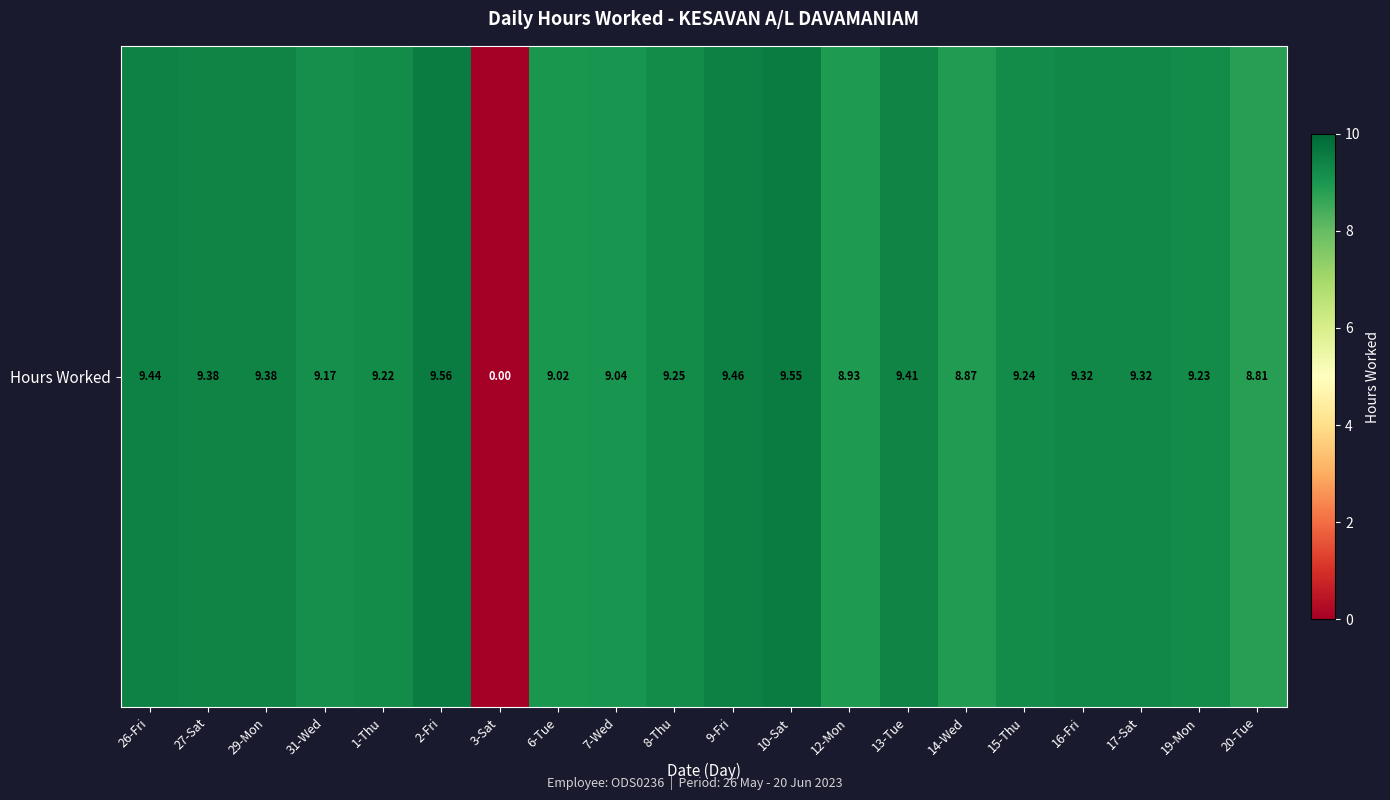

What is the sum of all values?

175.6